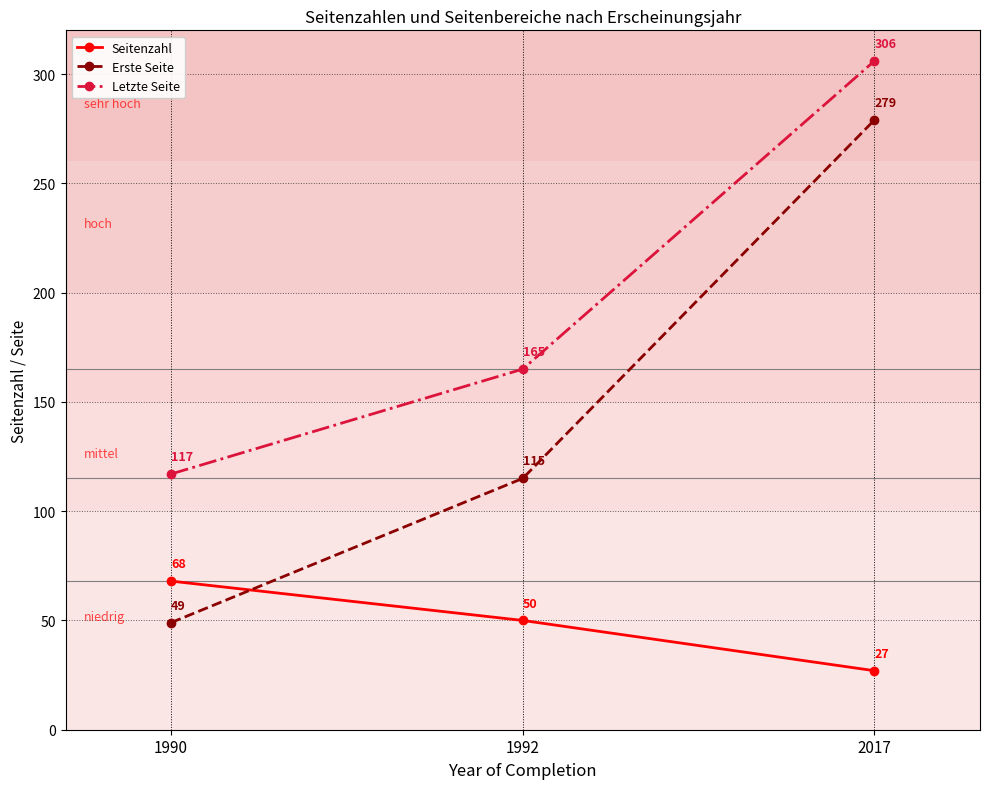

What is the total value across all series at 1990?

234